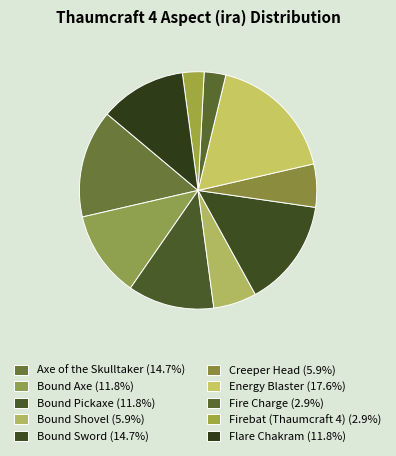

How many slices are in this pie chart?

10